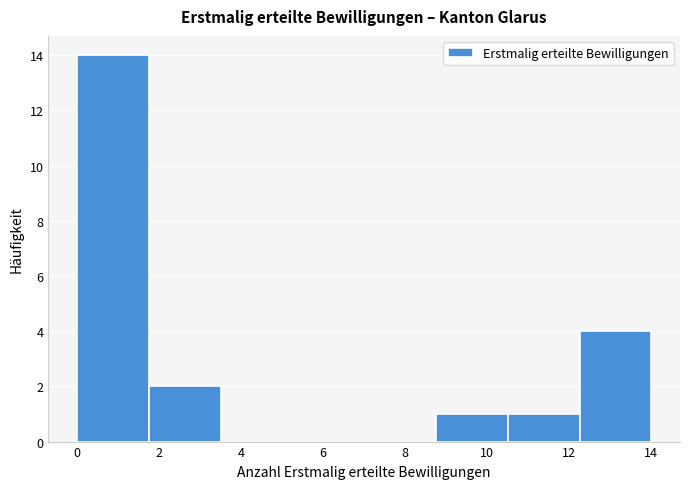

How tall is the bar that spans 8.75 to 10.50 on the x-axis? Neither the bar edges nor the heights are printed on the chart, so give them approximately, as read against the axes.

1